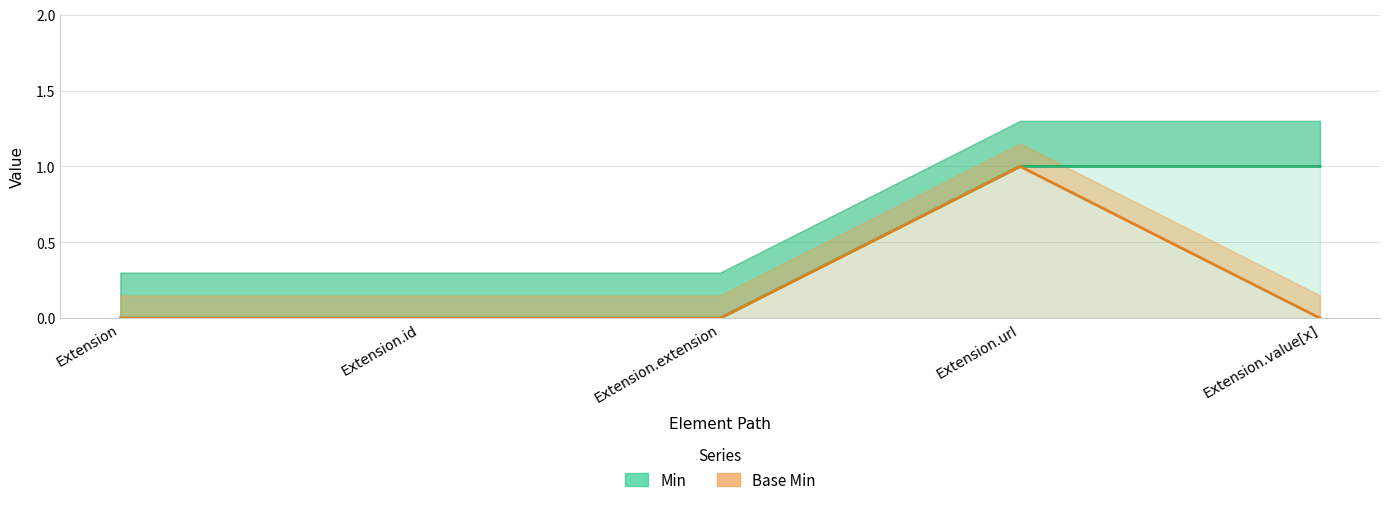

What position from the right is Extension.value[x]?

1